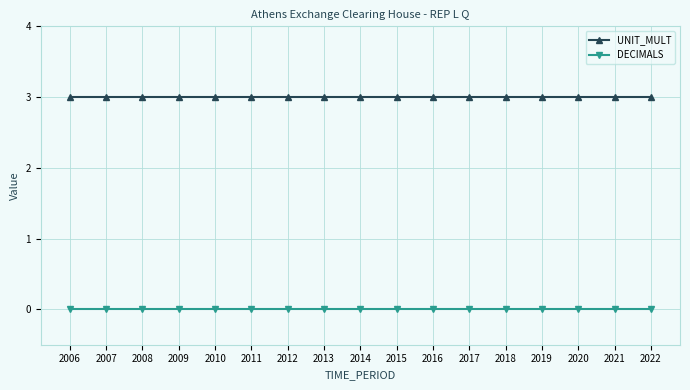

At 2014, list the series in order from smallest to largest.

DECIMALS, UNIT_MULT